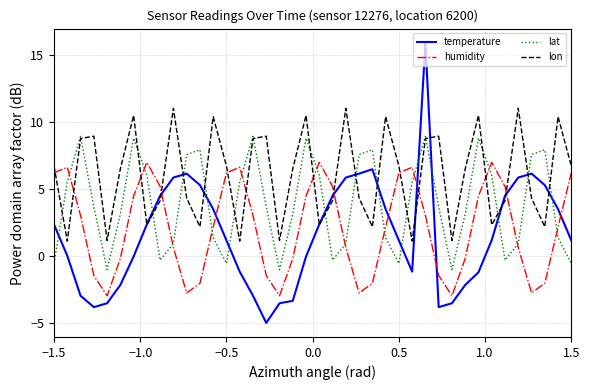

Which series ends up on top after the final intersection of temperature and lat?

temperature